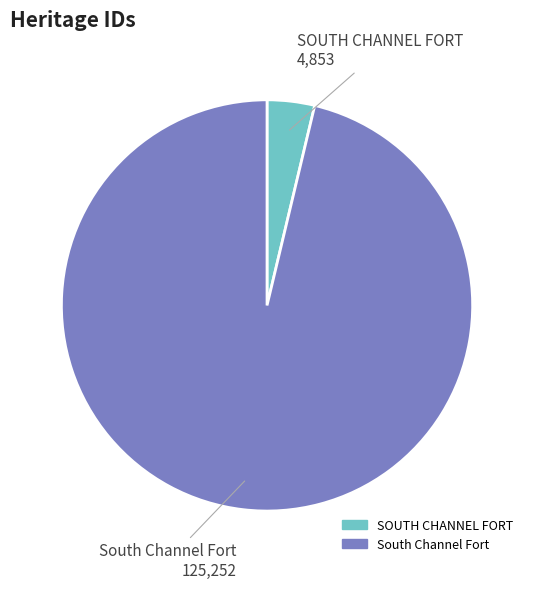

Does any single category account for the majority?

Yes